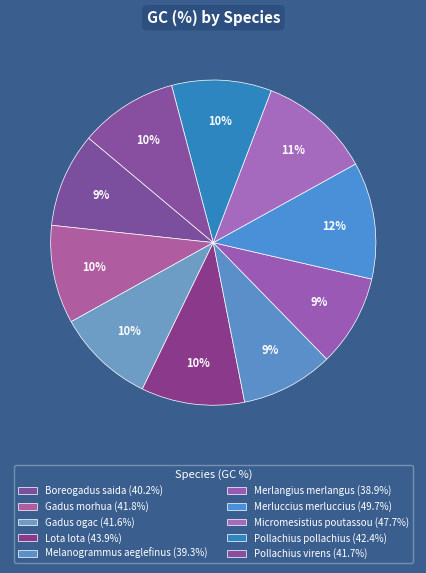

Which has a higher value, Lota lota or Gadus ogac?

Lota lota